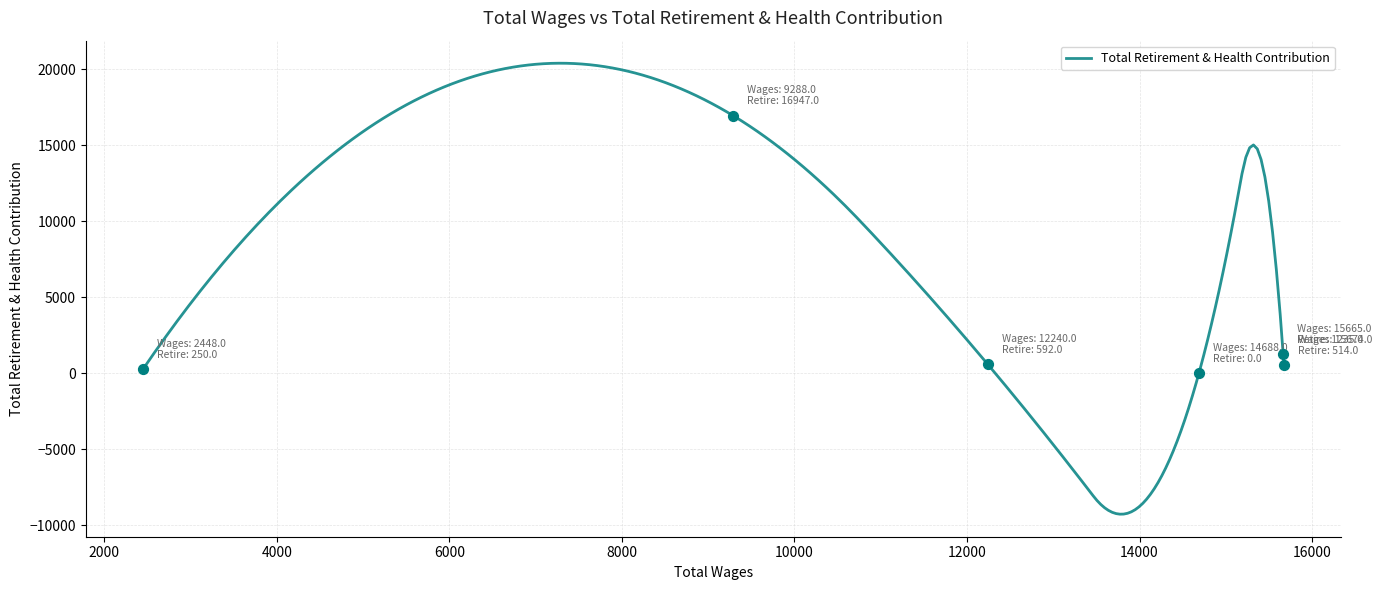

Approximately how many times larger is the value at 12240 compared to 15665?

0.5